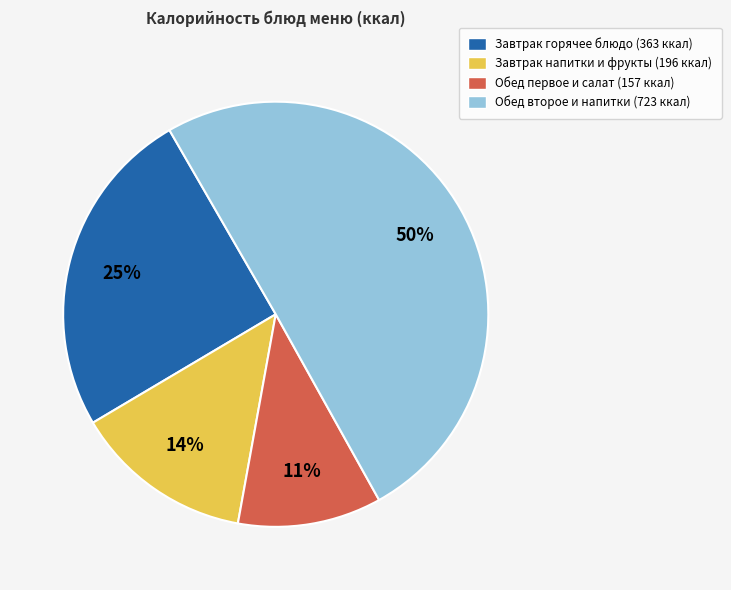

What percentage is the Завтрак напитки и фрукты (196 ккал) slice, to the nearest percent?

14%